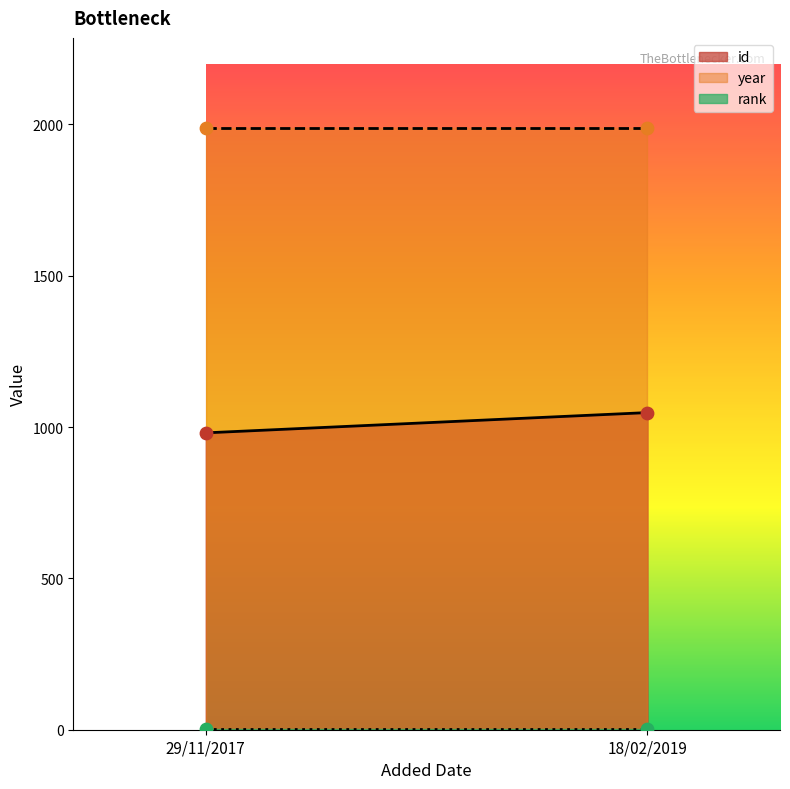

Which series has the widest spread of Y values?

id